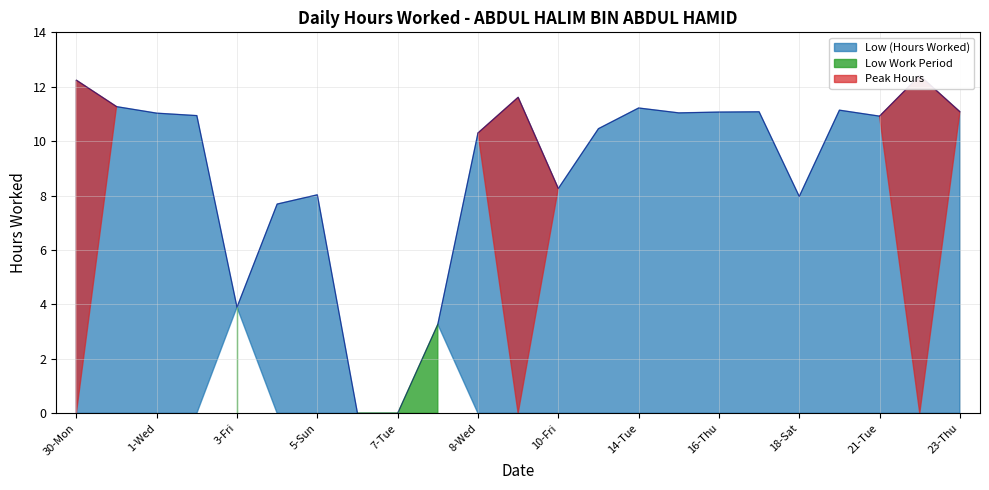

Where does the data first go above 10?

30-Mon